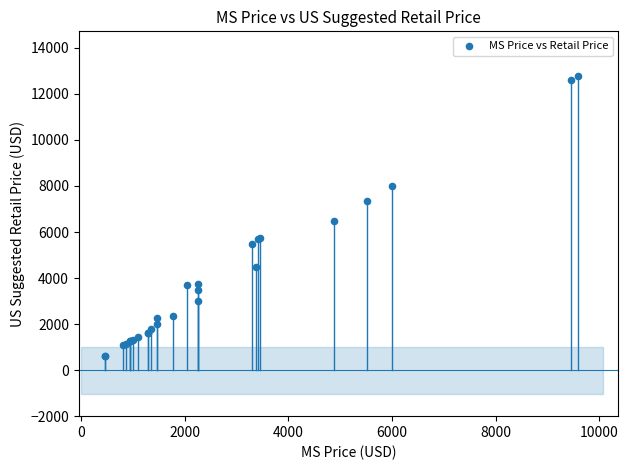

What Y value in the scatter plot is closest to 6699?

6499